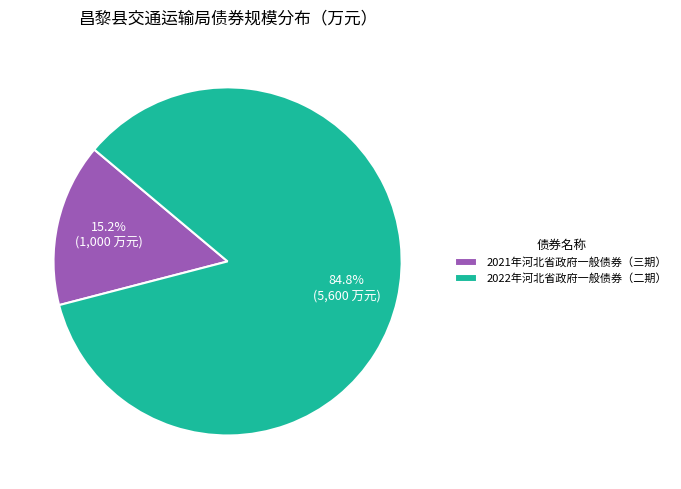

Do 2022年河北省政府一般债券（二期） and 2021年河北省政府一般债券（三期） together represent more than half of the pie?

Yes